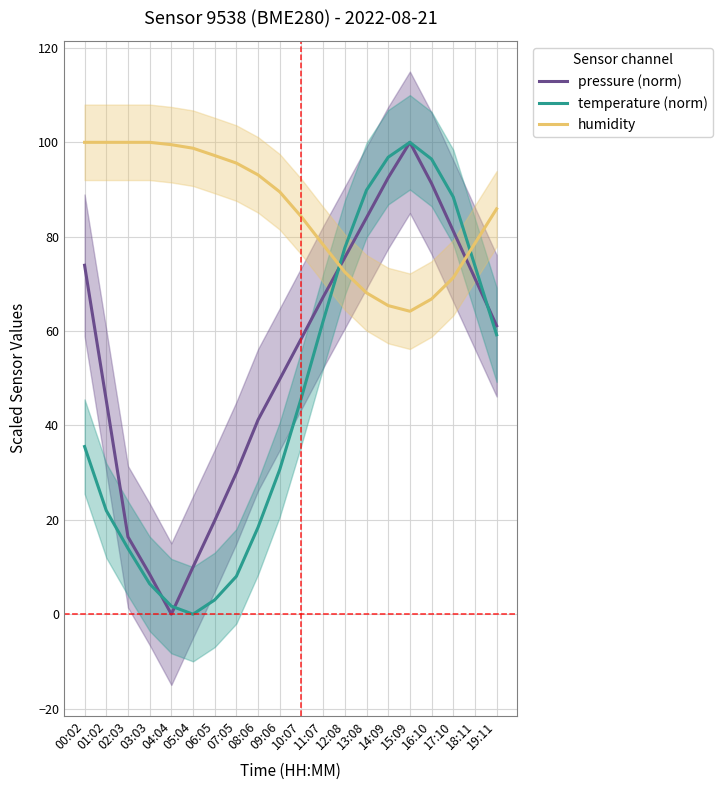

What is the maximum value shown in the chart?

100.0